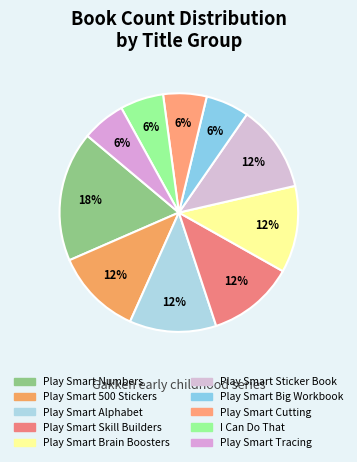

What is the total percentage of I Can Do That and Play Smart Skill Builders?

17.6%